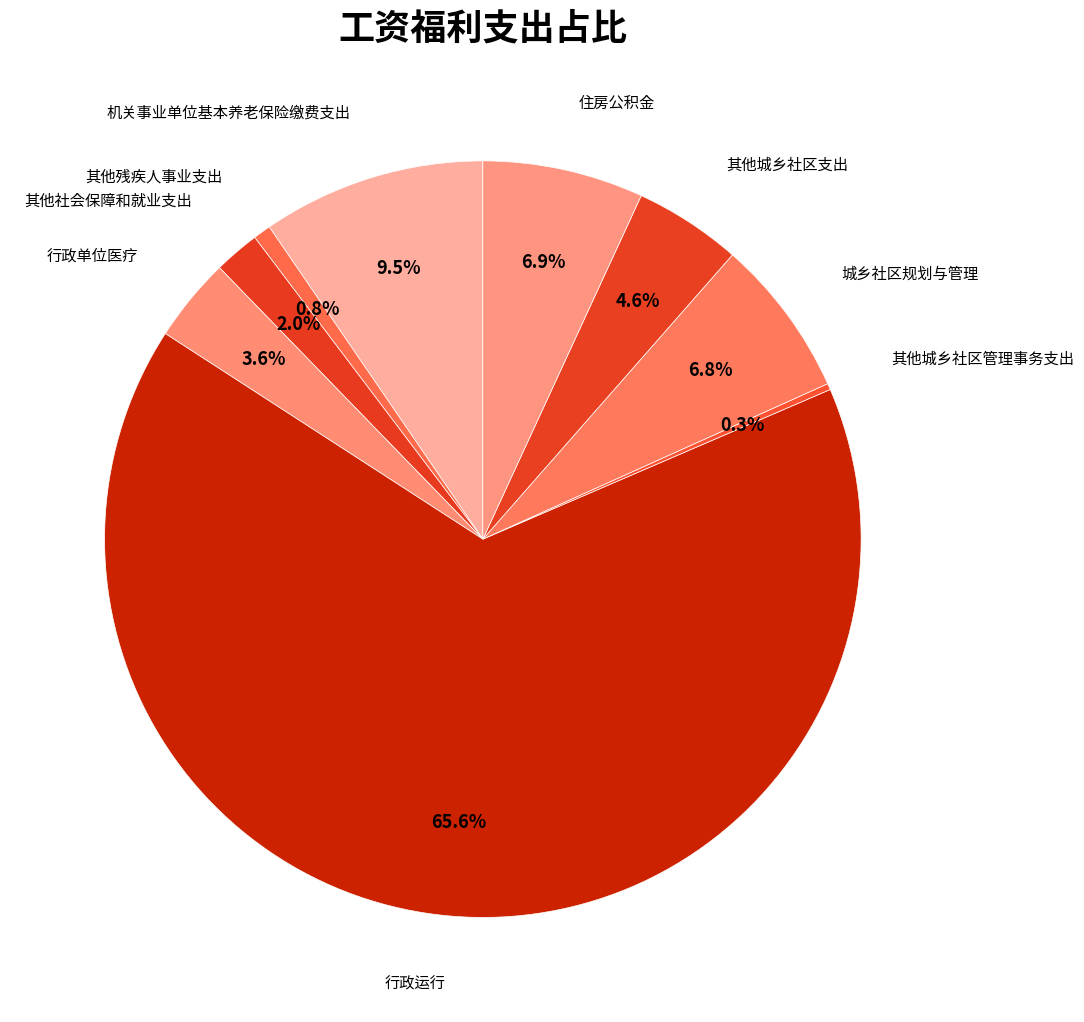

Combined, what portion of the pie is 城乡社区规划与管理 and 住房公积金?

13.7%